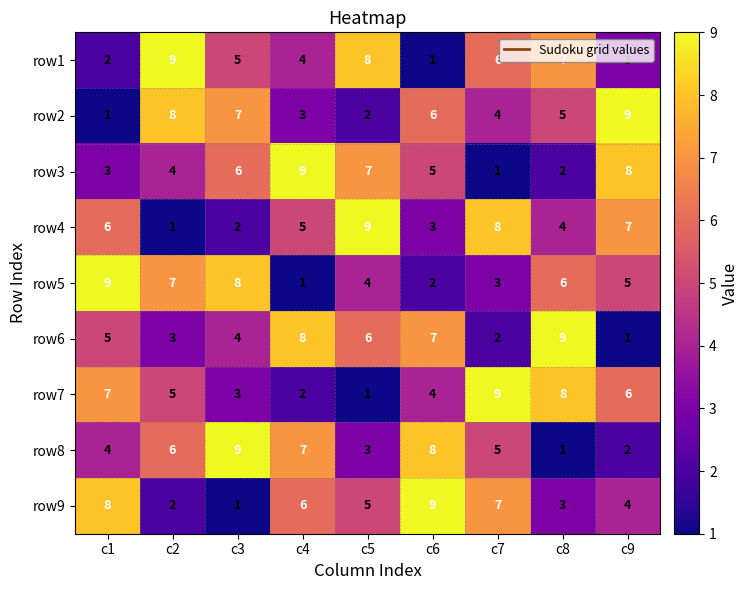

What is the difference between the maximum and minimum values in the row2 series?

8